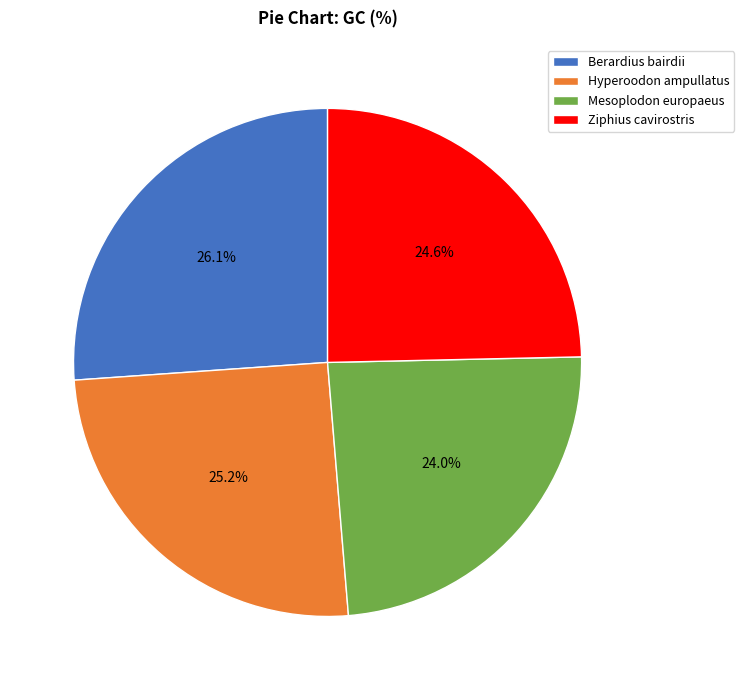

Does Mesoplodon europaeus account for over 50% of the chart?

No